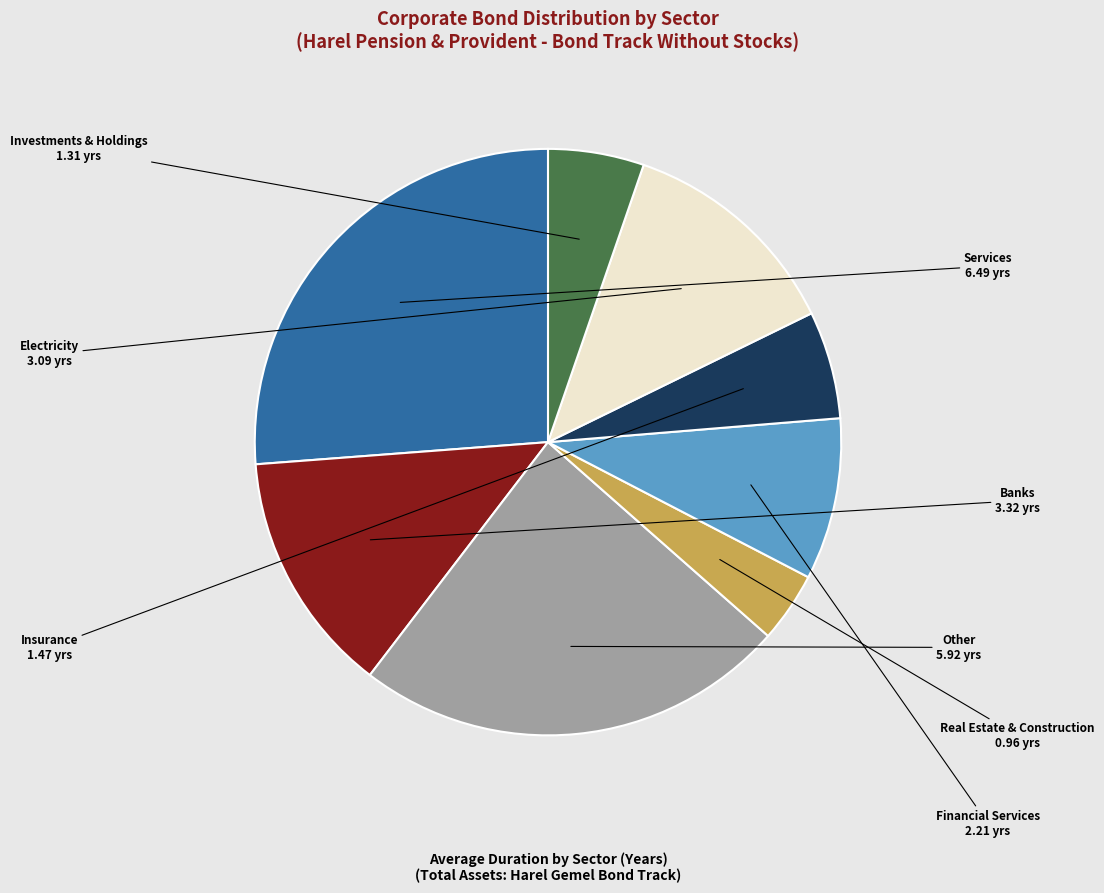

Is there any slice that represents more than half of the pie?

No